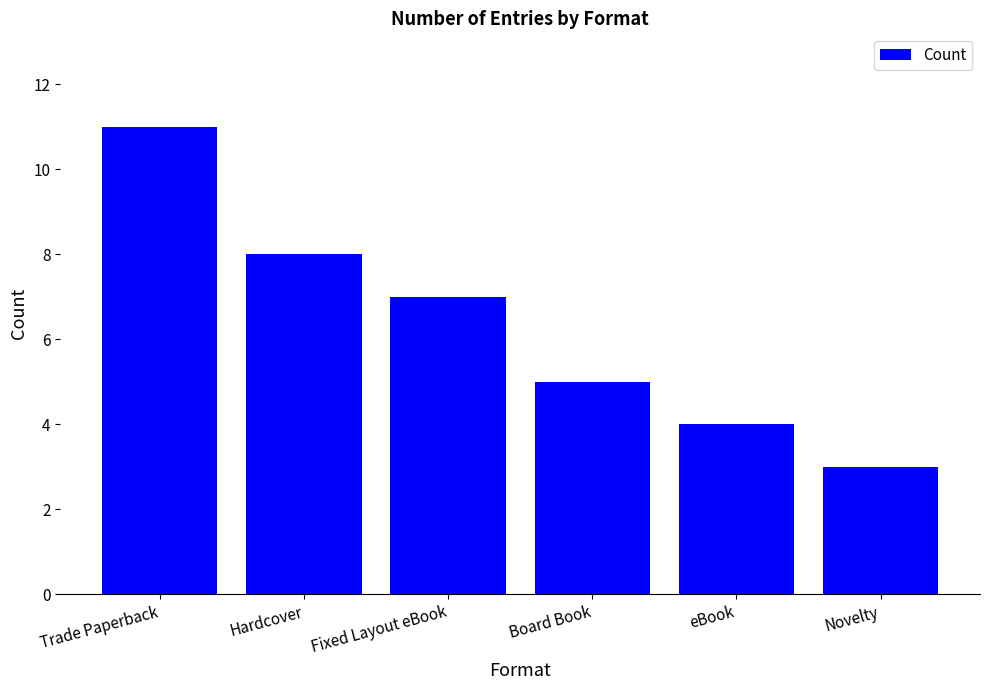

The chart shows a value of 2 at Hardcover. True or false?

False